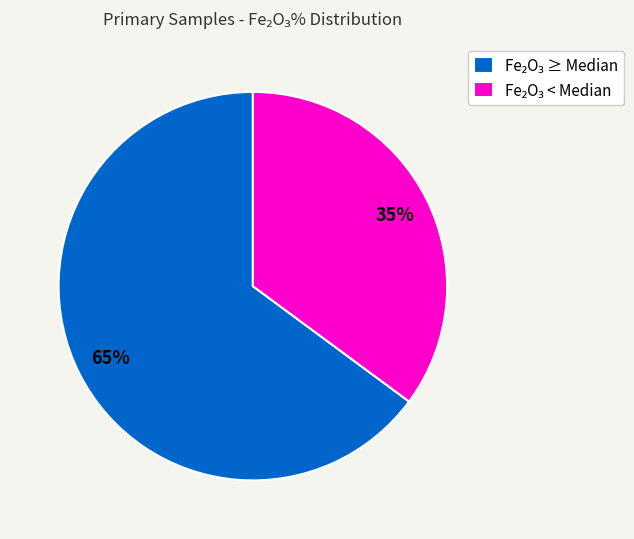

Is there a majority slice in this chart?

Yes